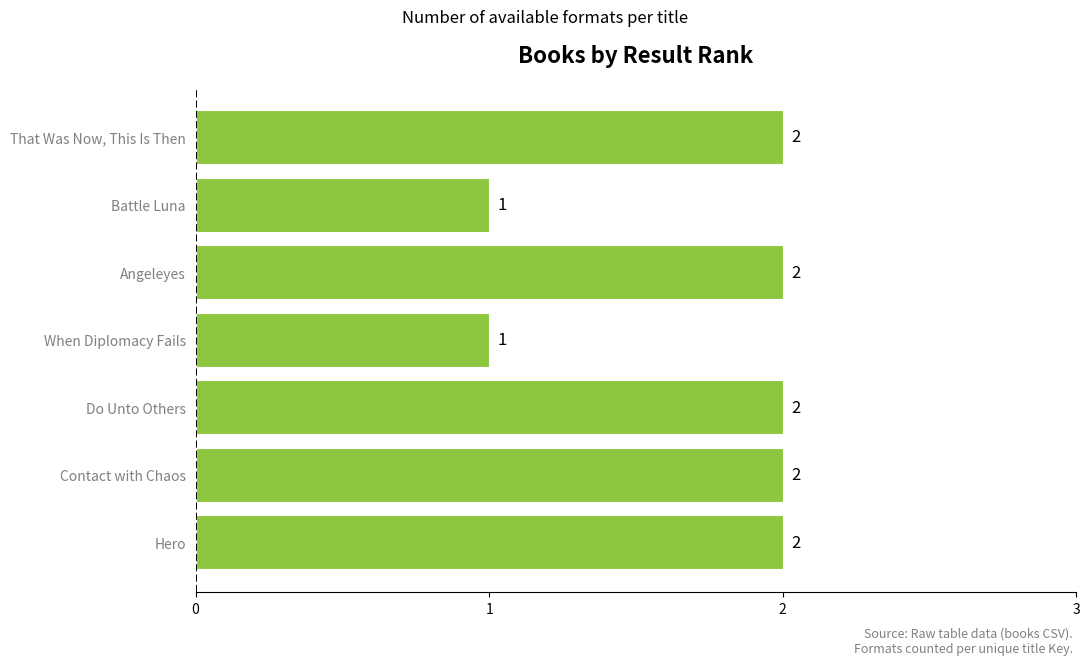

Reading bottom to top, what are all the values shown in this chart?

Hero=2	Contact with Chaos=2	Do Unto Others=2	When Diplomacy Fails=1	Angeleyes=2	Battle Luna=1	That Was Now, This Is Then=2